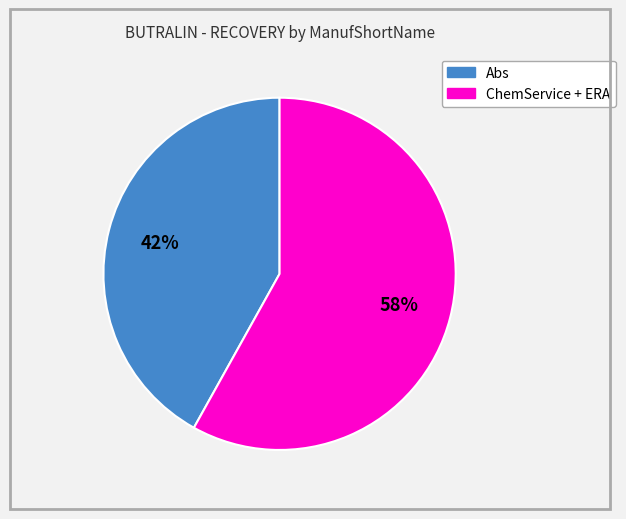

To the nearest percent, what is the difference between the largest and smallest slice percentages?

16%